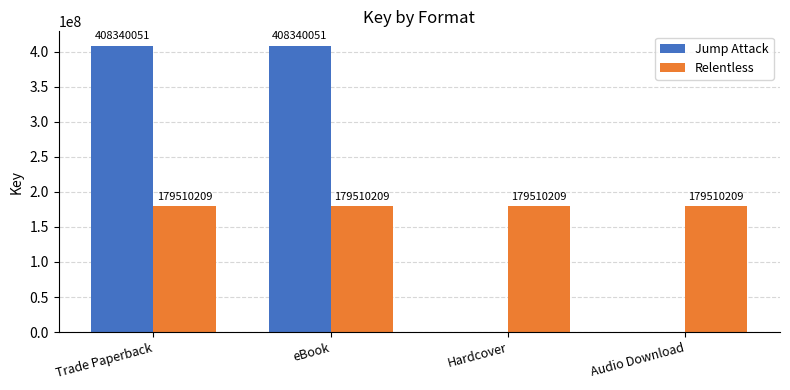

What is the spread (max minus min) of values at Hardcover?

179510209